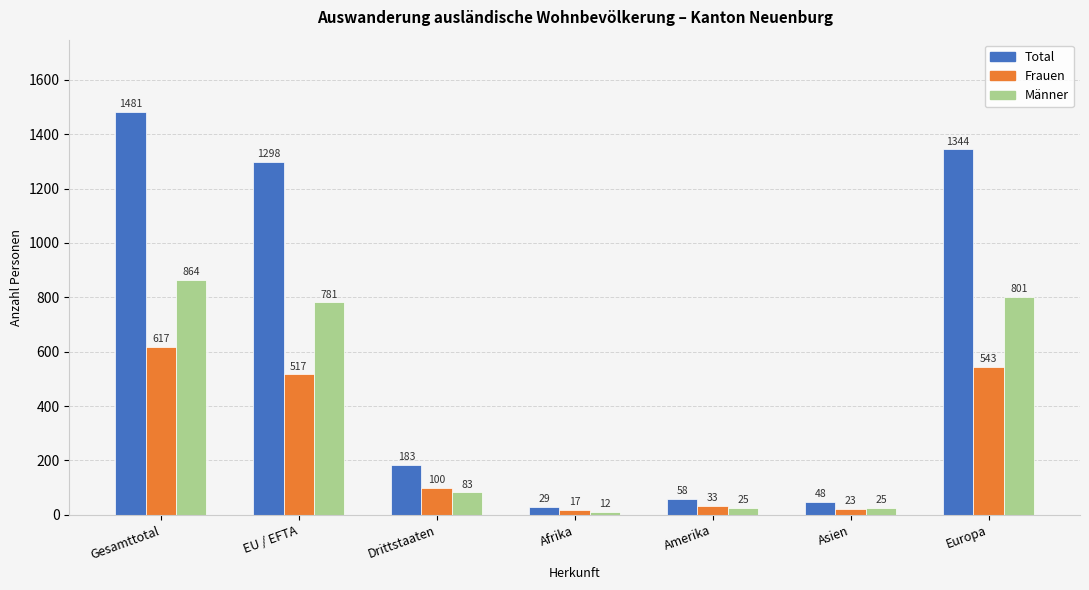

Is it true that Total equals 2193 at EU / EFTA?

False